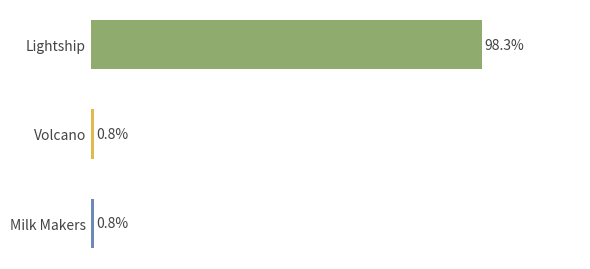

Which has a higher value, Lightship or Volcano?

Lightship